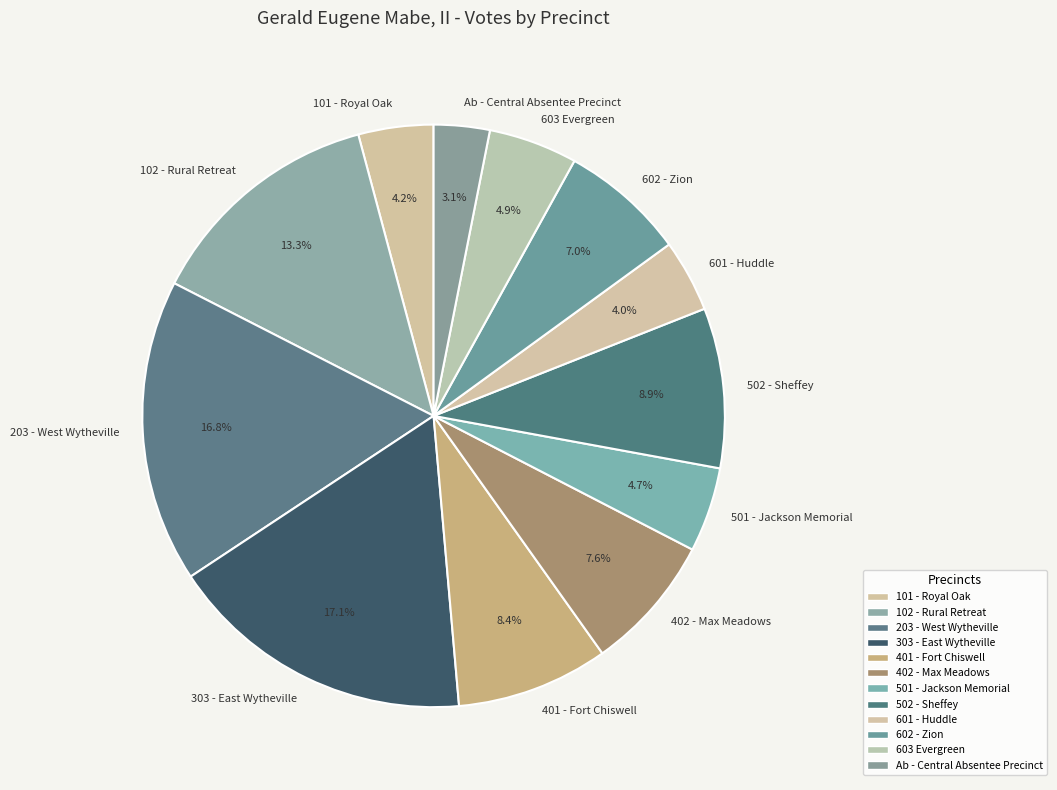

Is there any slice that represents more than half of the pie?

No